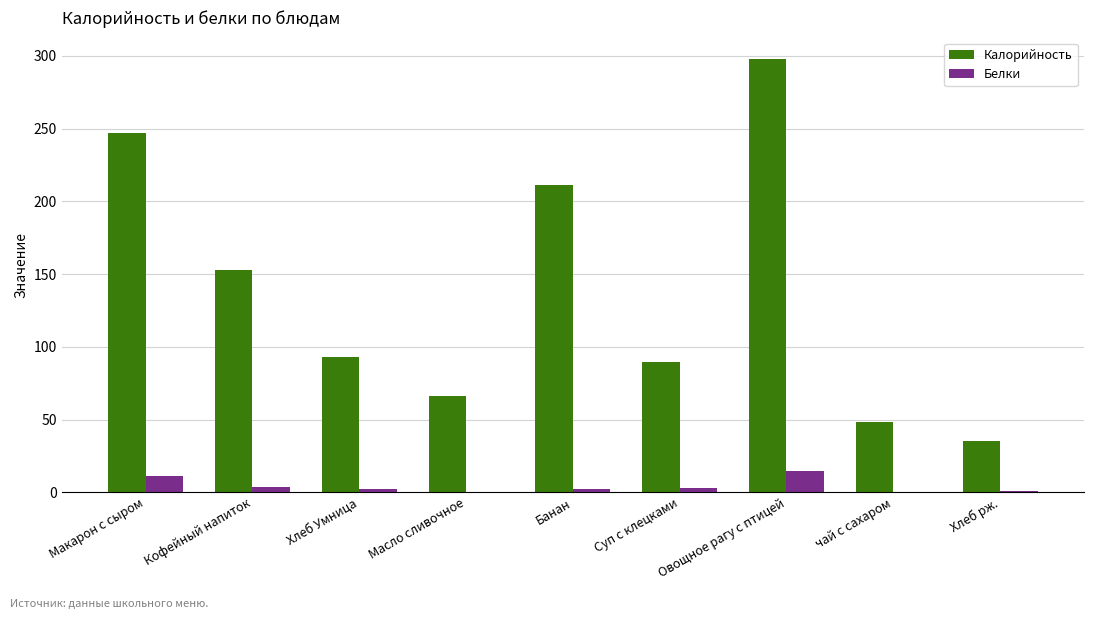

At which category is the sum across all series the highest?

Овощное рагу с птицей